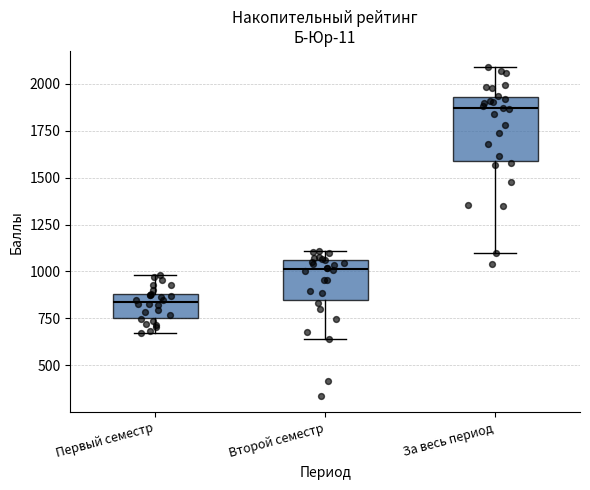

Which box is the tallest, from its lower edge to its upper edge?

За весь период